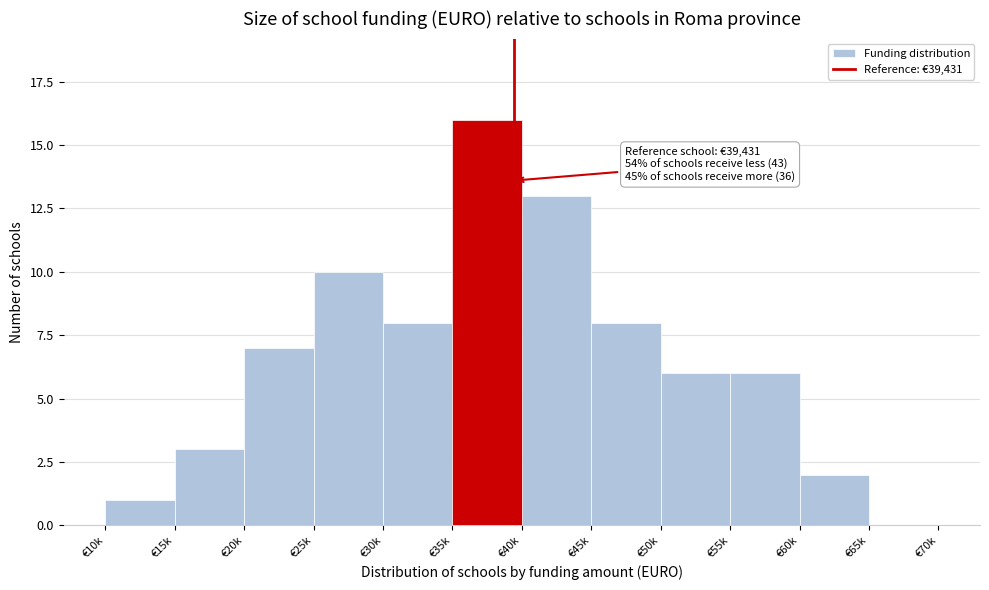

Reading left to right, transcribe all the data shown in this chart.

€10k=1	€15k=3	€20k=7	€25k=10	€30k=8	€35k=16	€40k=13	€45k=8	€50k=6	€55k=6	€60k=2	€65k=0